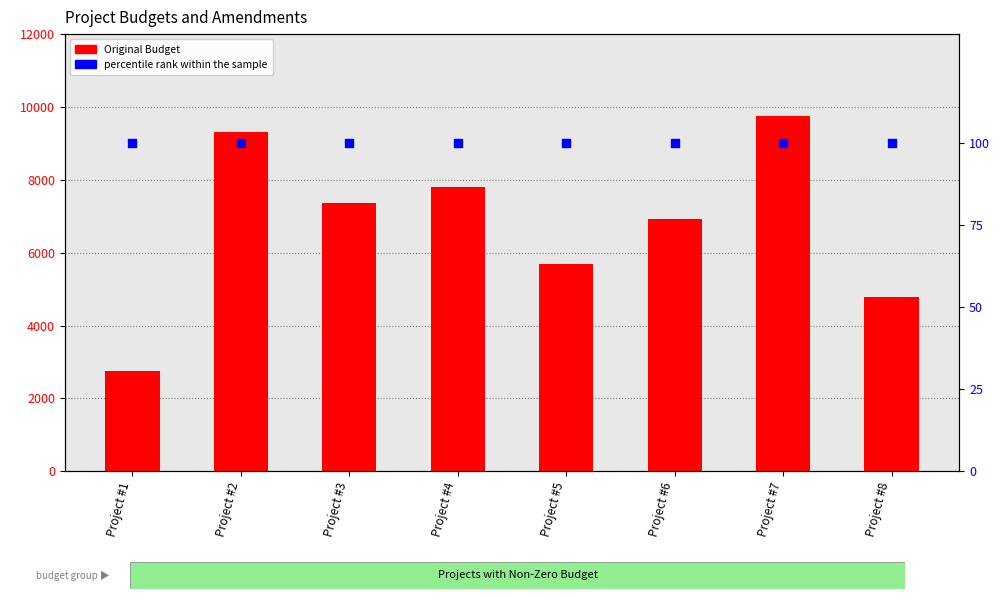

Which series contains the highest Y value?

Original Budget